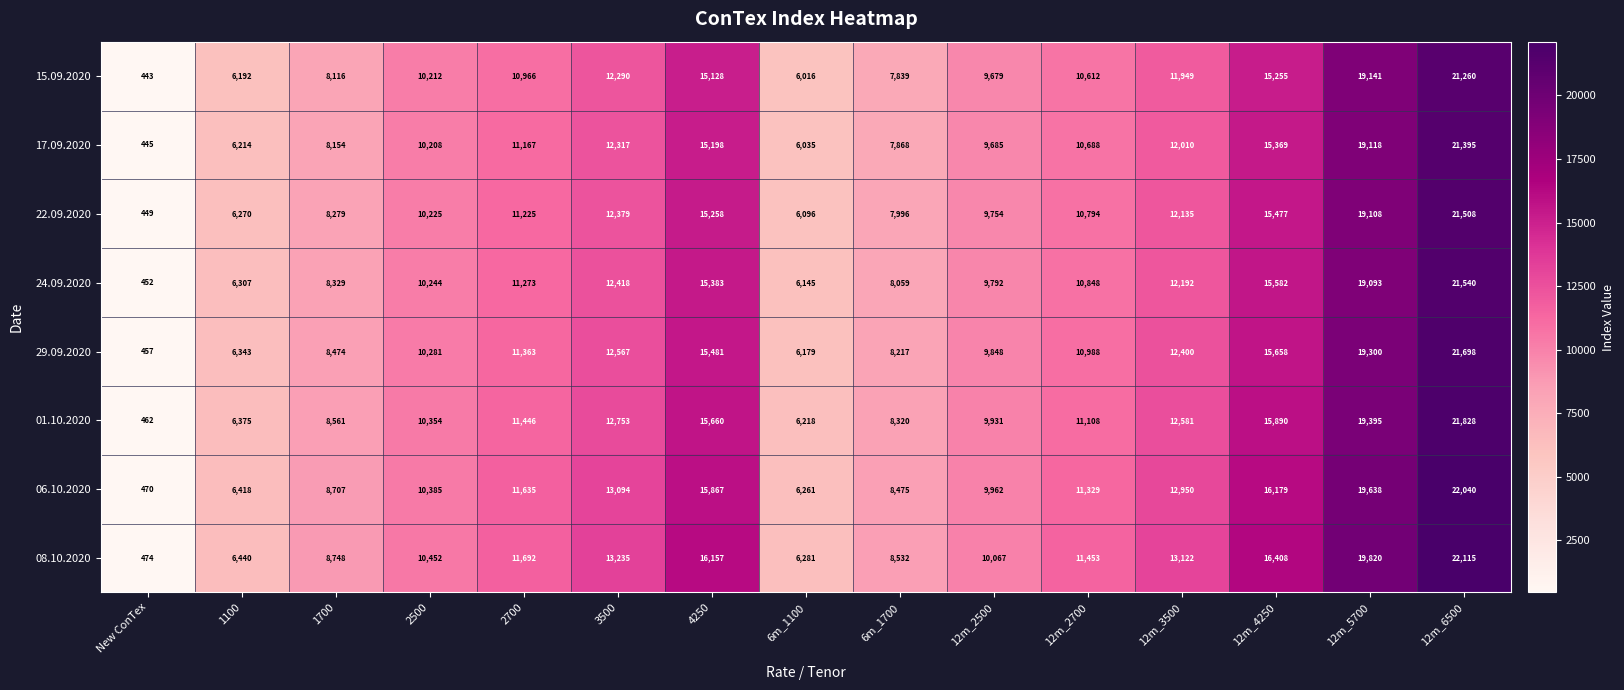

Read the 22.09.2020 value at 1700.

8279